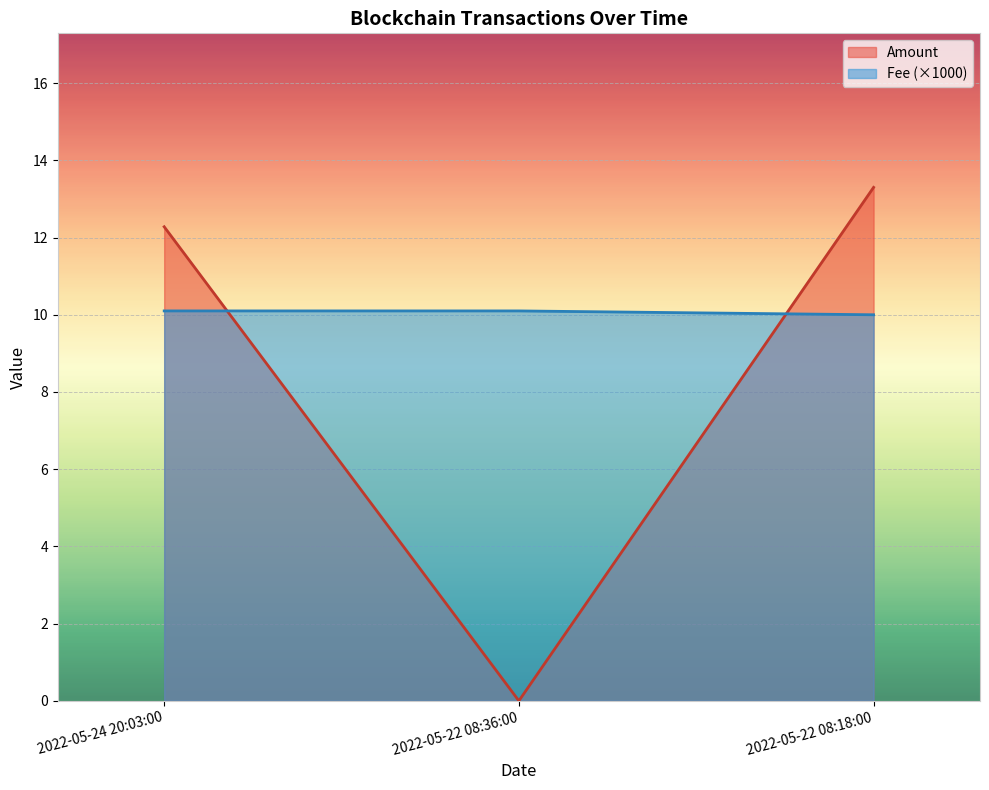

At which category is the sum across all series the highest?

2022-05-22 08:18:00